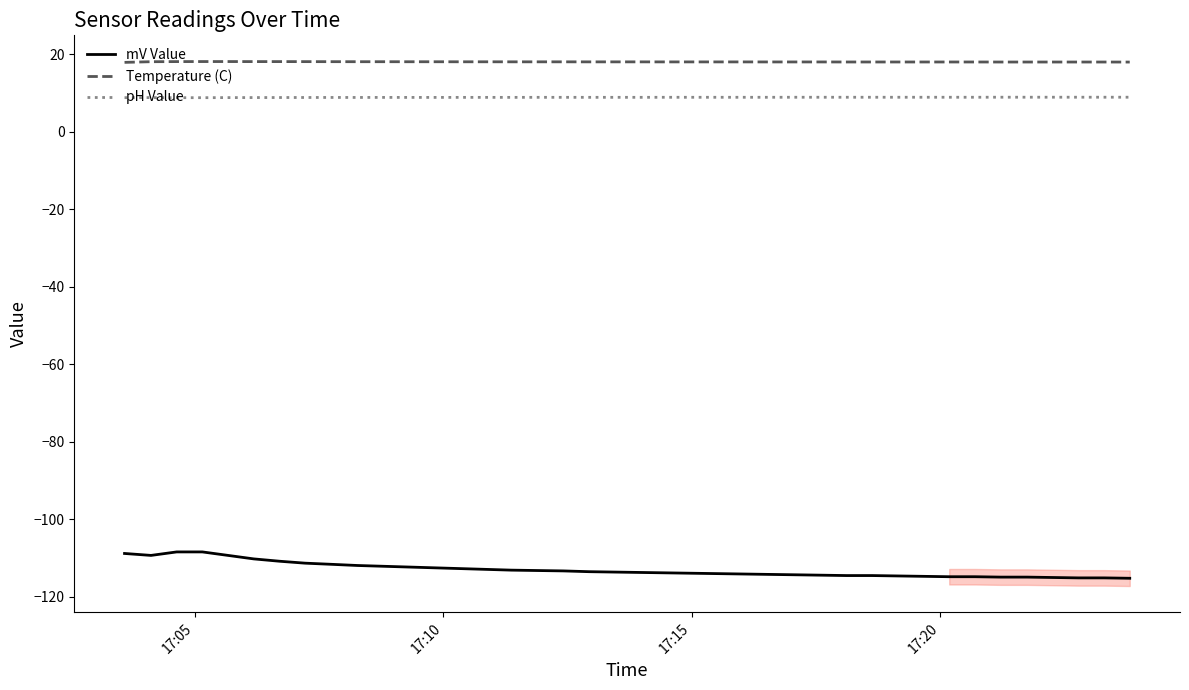

What is the minimum value for Temperature (C)?

17.9